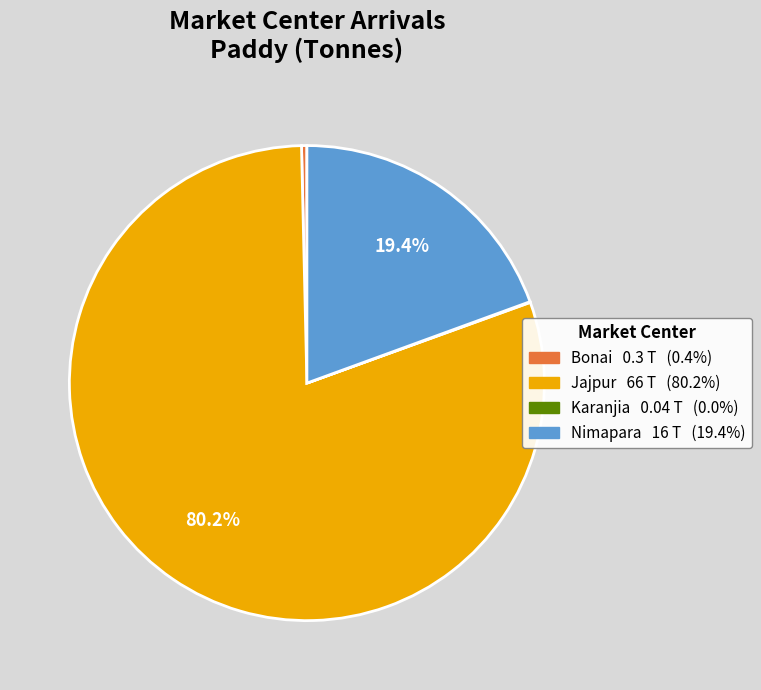

What percentage is NOT represented by Nimapara?

80.6%